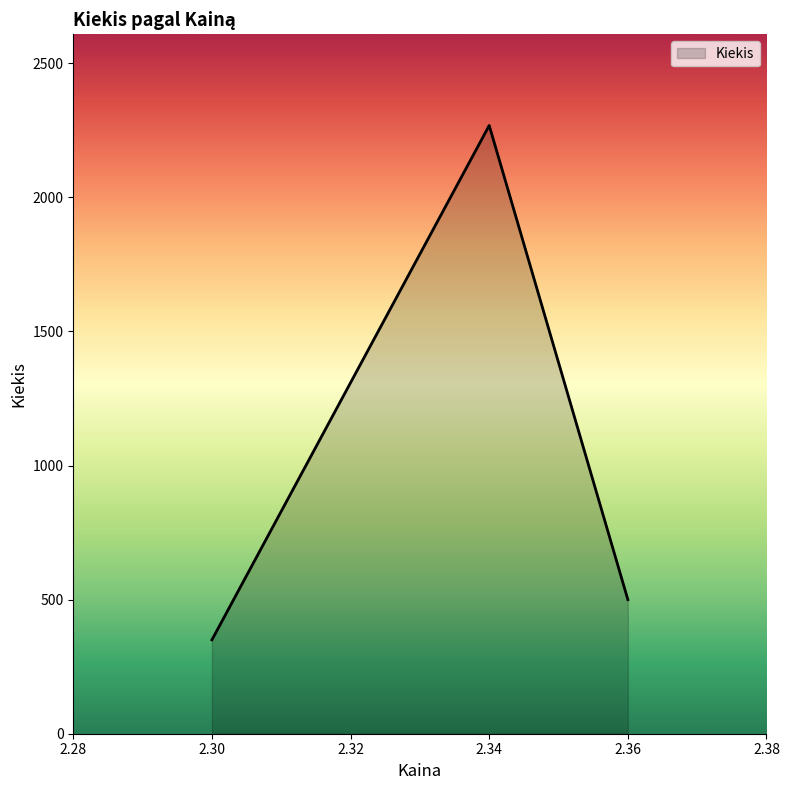

Reading left to right, list all the values displayed in this chart.

2.30=350	2.34=2268	2.36=500